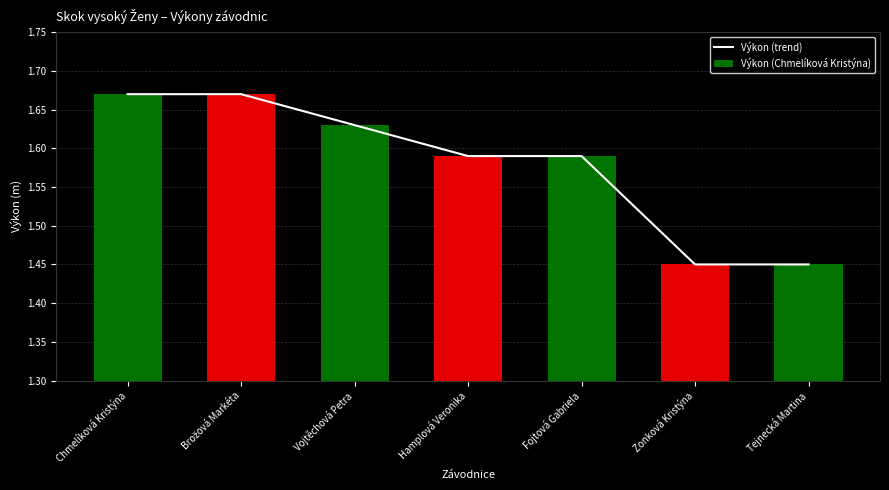

Which category has the lowest value across all series?

Zonková Kristýna